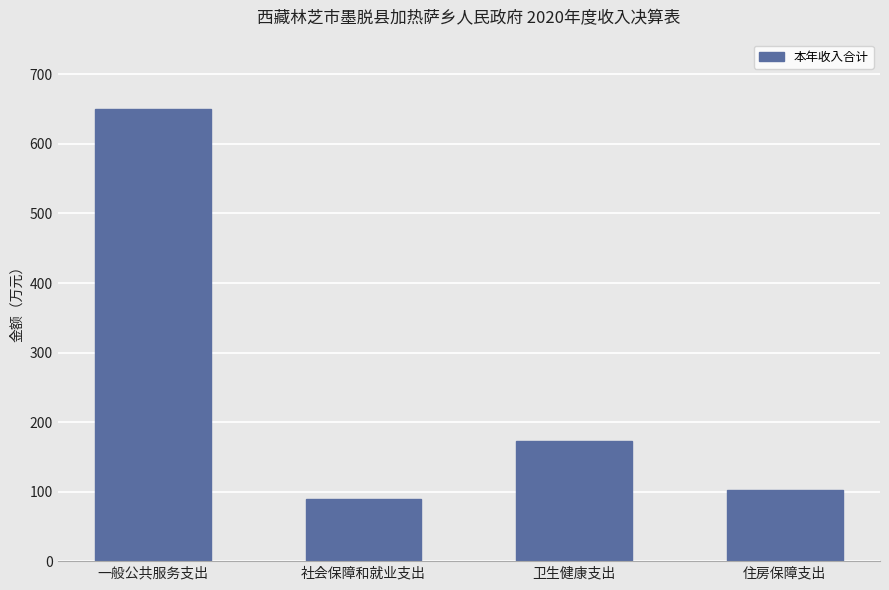

Reading left to right, extract all data points from this chart.

一般公共服务支出=649.8	社会保障和就业支出=90.1	卫生健康支出=172.5	住房保障支出=102.9